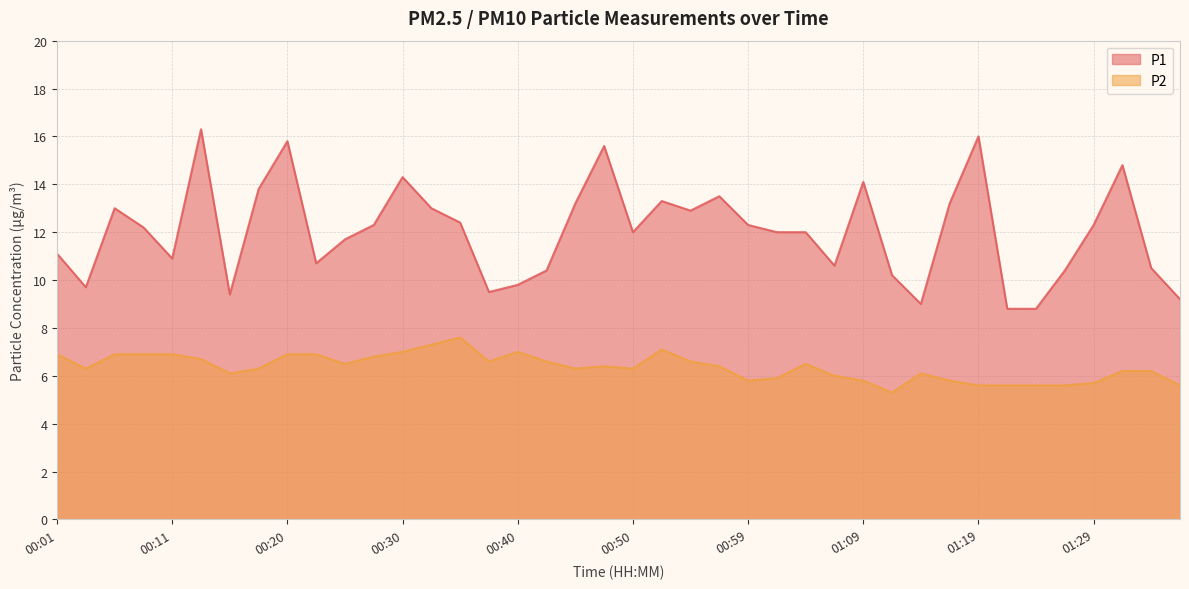

True or false: P2 and P1 intersect in this chart.

False